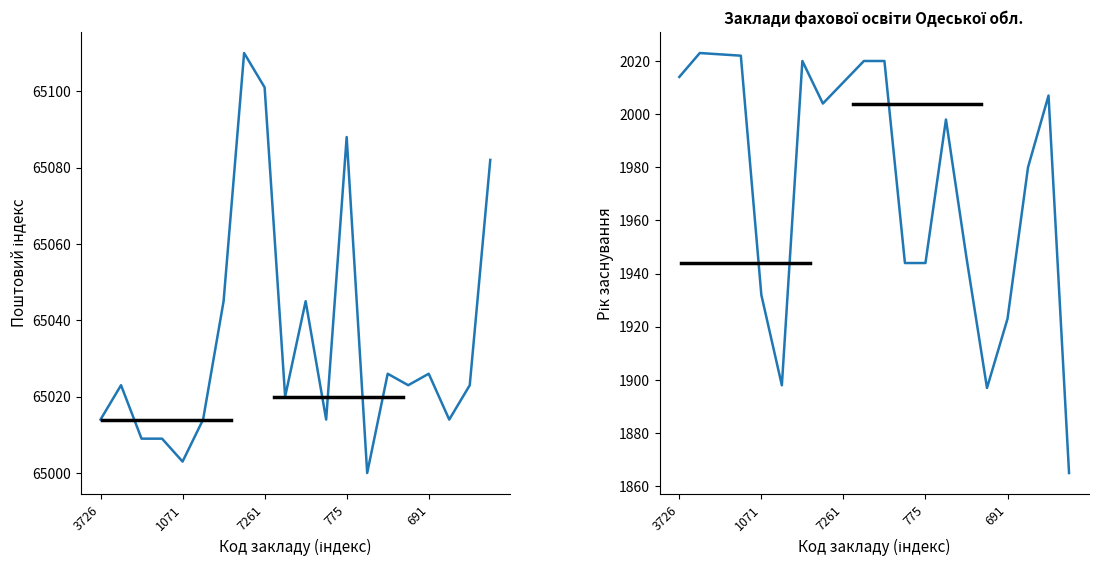

Reading left to right, extract all data points from this chart.

65014	65023	65009	65009	65003	65014	65045	65110	65101	65020	65045	65014	65088	65000	65026	65023	65026	65014	65023	65082